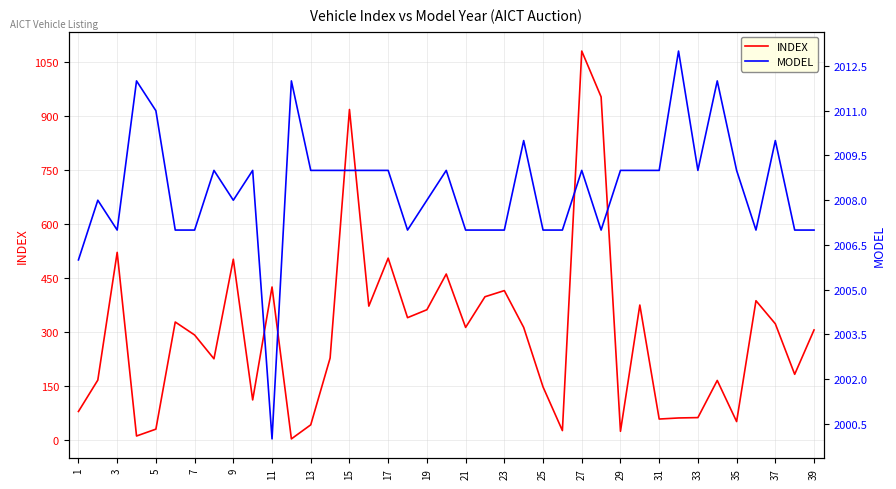

How many data points in MODEL are less than 2009?

18